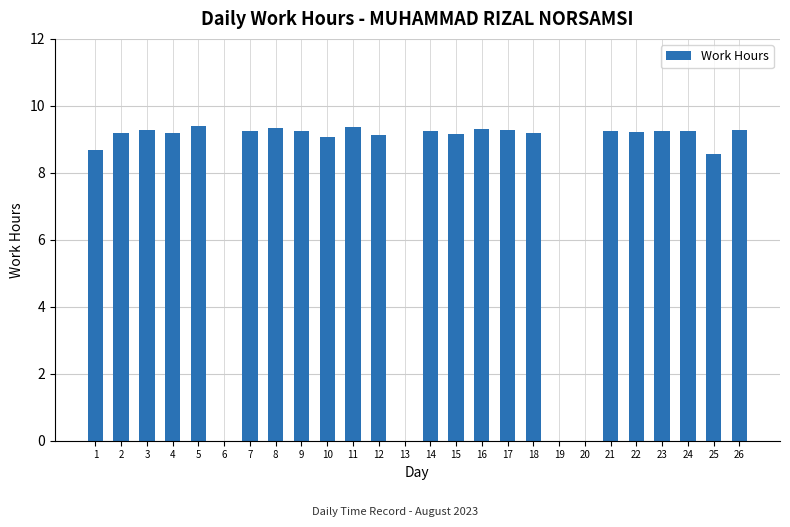

True or false: the data shows 0.0 at 13.

True